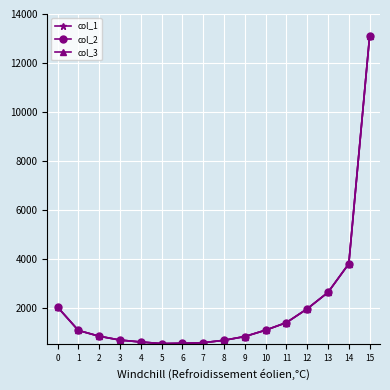

Is this an area chart (filled region under the line)?

No